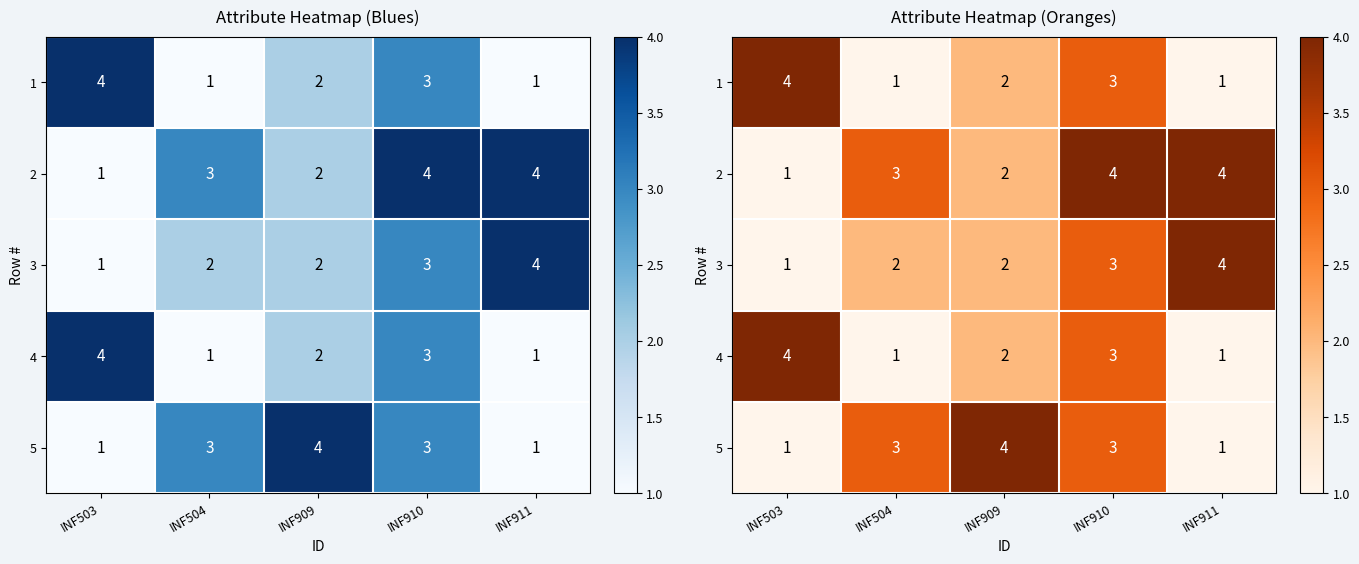

The value of 4 at INF909 is 1. True or false?

False